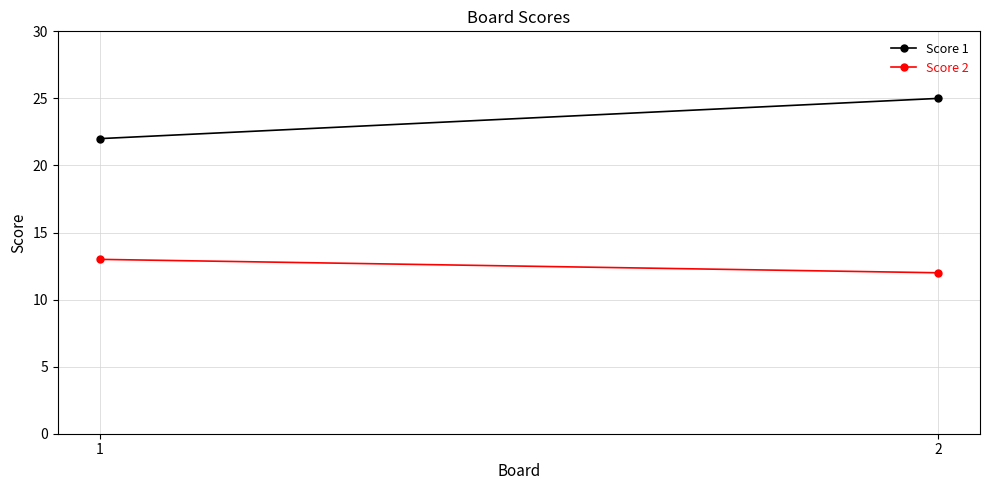

Which series has the widest spread of values?

Score 1